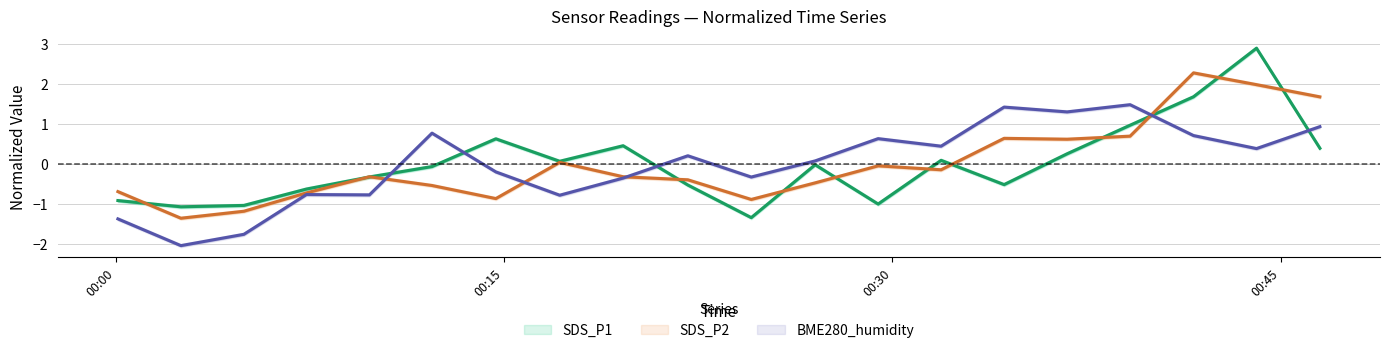

How many negative values does the SDS_P1 series have?

11